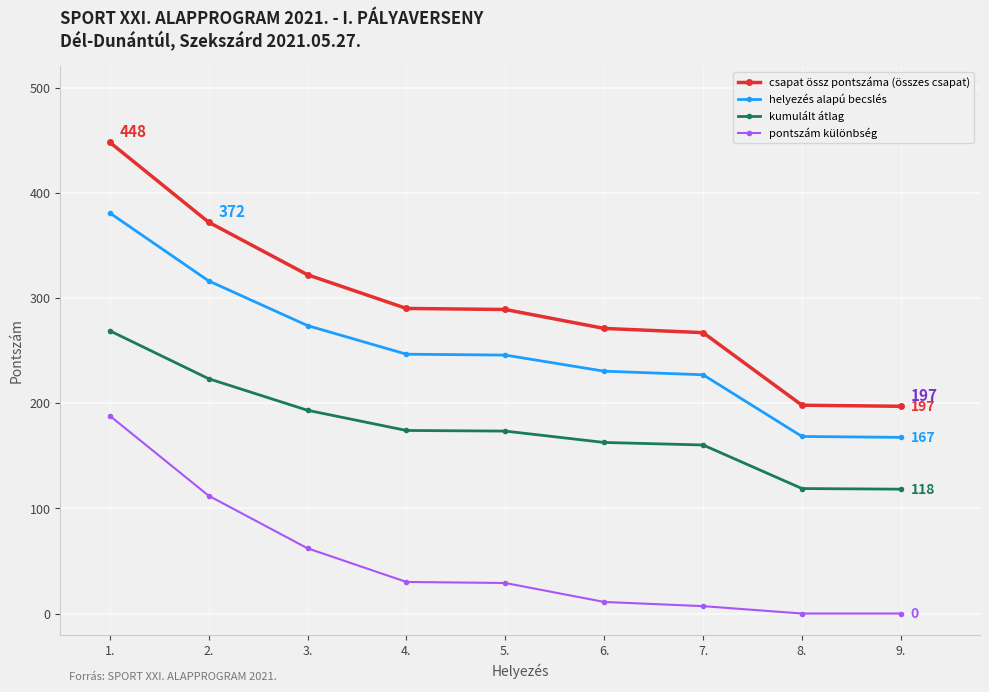

What value does the pontszám különbség series have at 1.?

188.0